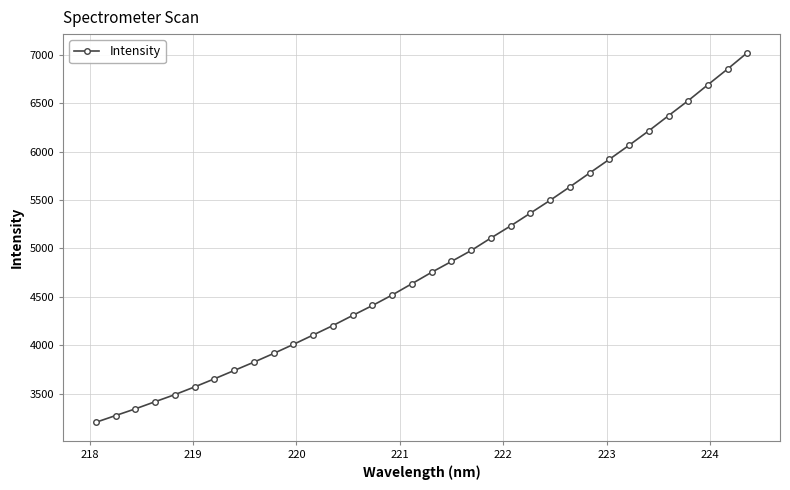

True or false: there are more than 0 points higher than both neighbors.

False